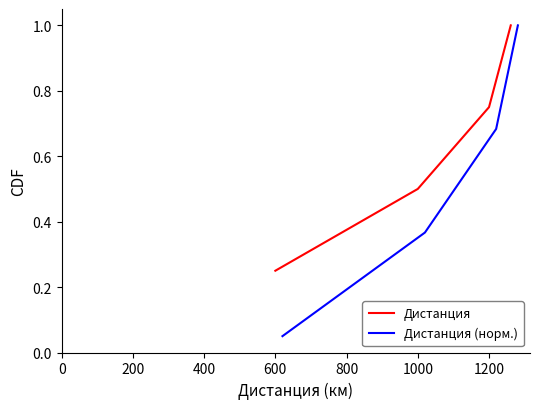

The value of Дистанция at 1000 is 0.7. True or false?

False